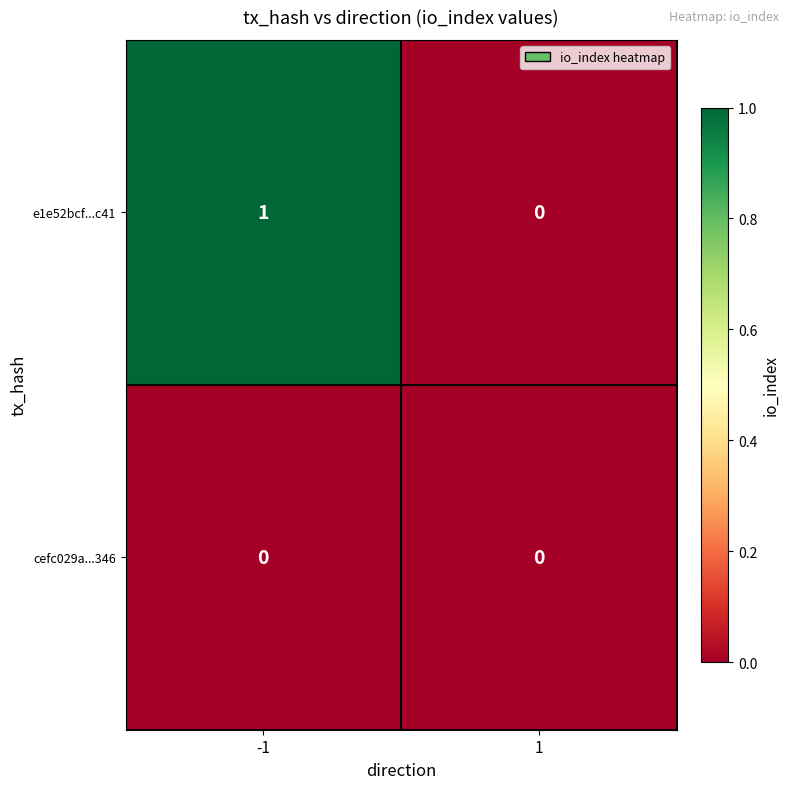

Reading left to right, transcribe all the data shown in this chart.

e1e52bcf...c41: -1=1	1=0
cefc029a...346: -1=0	1=0